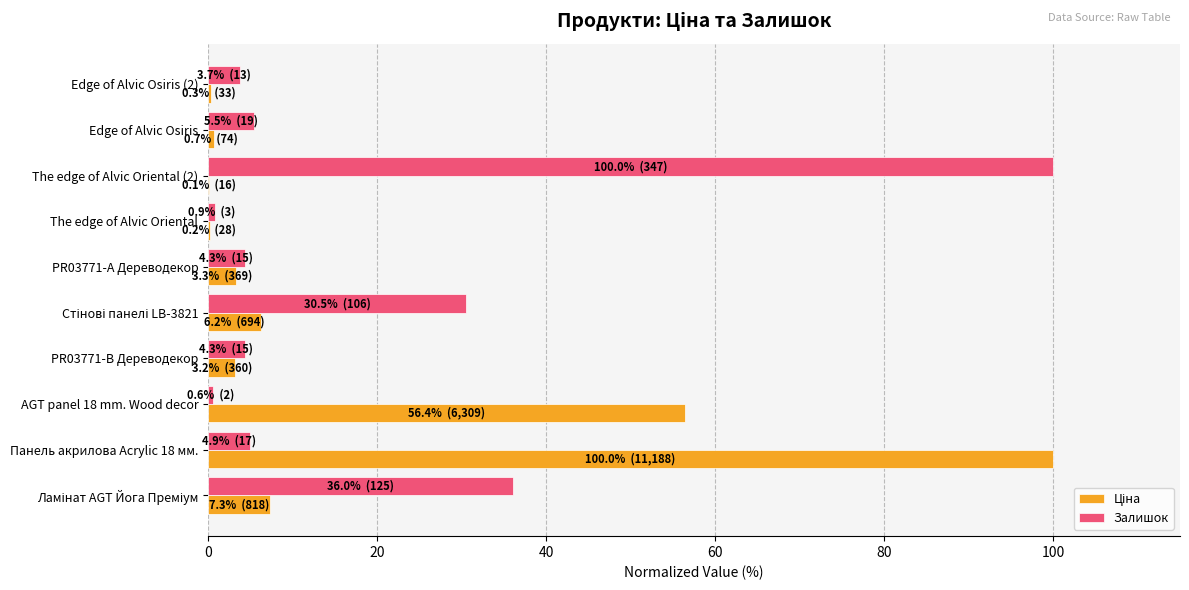

At which category is the sum across all series the highest?

Панель акрилова Acrylic 18 мм.